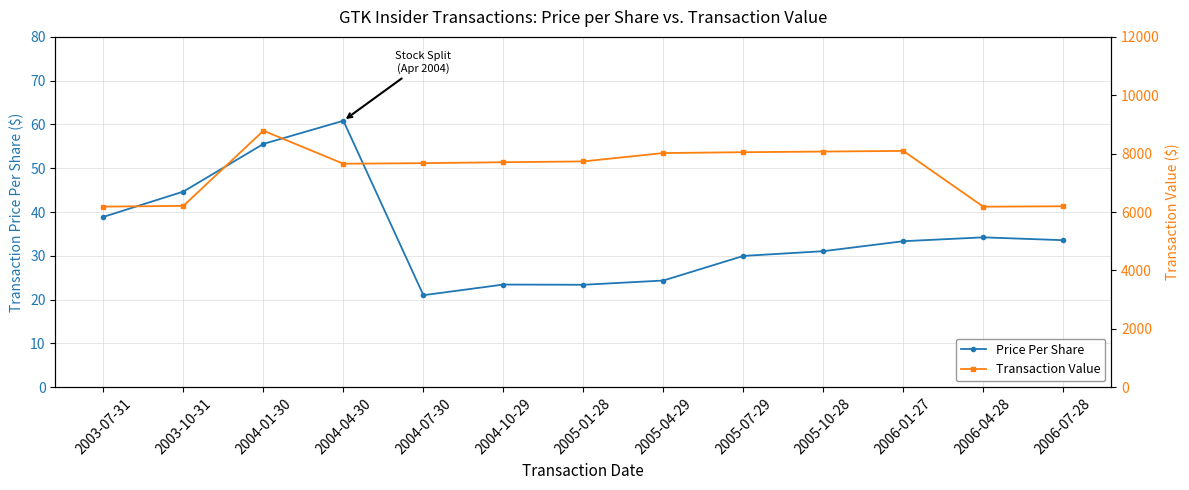

List the series in order of their peak value, lowest first.

Price Per Share, Transaction Value